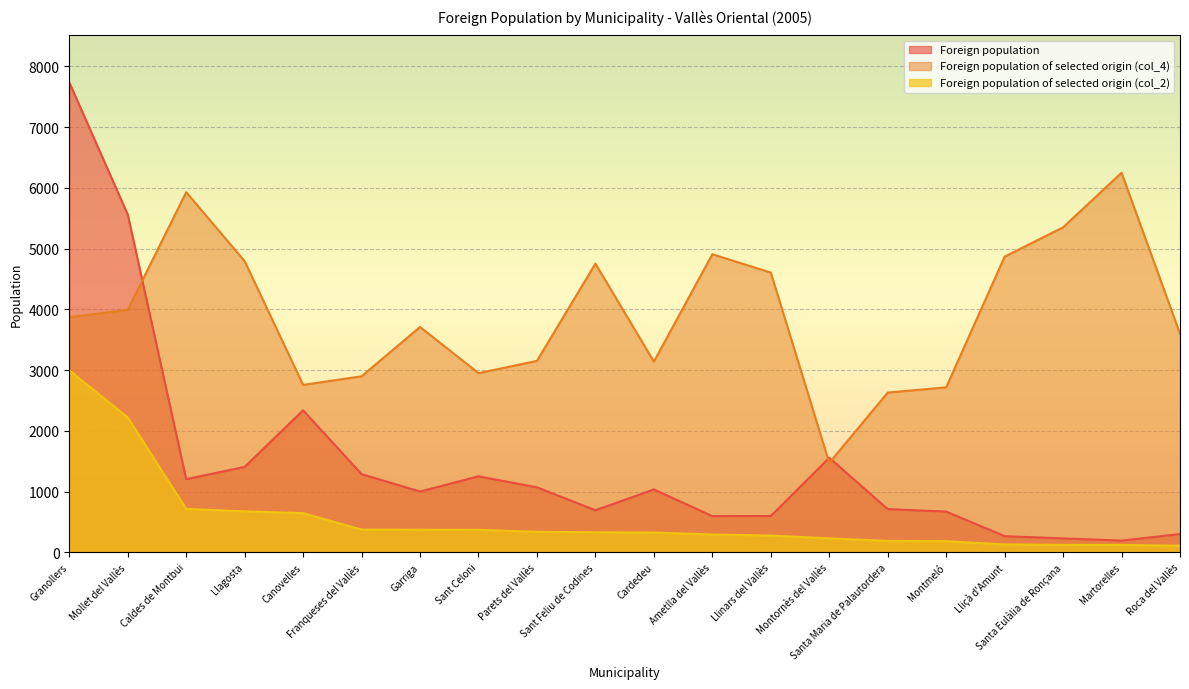

Reading left to right, what are all the values shown in this chart?

Foreign population: Granollers=7738	Mollet del Vallès=5563	Caldes de Montbui=1204	Llagosta=1406	Canovelles=2337	Franqueses del Vallès=1287	Garriga=1000	Sant Celoni=1251	Parets del Vallès=1069	Sant Feliu de Codines=692	Cardedeu=1035	Ametlla del Vallès=595	Llinars del Vallès=597	Montornès del Vallès=1556	Santa Maria de Palautordera=711	Montmeló=670	Lliçà d'Amunt=265	Santa Eulàlia de Ronçana=228	Martorelles=192	Roca del Vallès=300
Foreign population of selected origin (col_2): Granollers=2996	Mollet del Vallès=2221	Caldes de Montbui=714	Llagosta=674	Canovelles=644	Franqueses del Vallès=373	Garriga=371	Sant Celoni=369	Parets del Vallès=337	Sant Feliu de Codines=329	Cardedeu=325	Ametlla del Vallès=292	Llinars del Vallès=275	Montornès del Vallès=229	Santa Maria de Palautordera=187	Montmeló=182	Lliçà d'Amunt=129	Santa Eulàlia de Ronçana=122	Martorelles=120	Roca del Vallès=108
Foreign population of selected origin (col_4): Granollers=3872	Mollet del Vallès=3992	Caldes de Montbui=5930	Llagosta=4794	Canovelles=2756	Franqueses del Vallès=2898	Garriga=3710	Sant Celoni=2950	Parets del Vallès=3152	Sant Feliu de Codines=4754	Cardedeu=3140	Ametlla del Vallès=4908	Llinars del Vallès=4606	Montornès del Vallès=1472	Santa Maria de Palautordera=2630	Montmeló=2716	Lliçà d'Amunt=4868	Santa Eulàlia de Ronçana=5351	Martorelles=6250	Roca del Vallès=3600